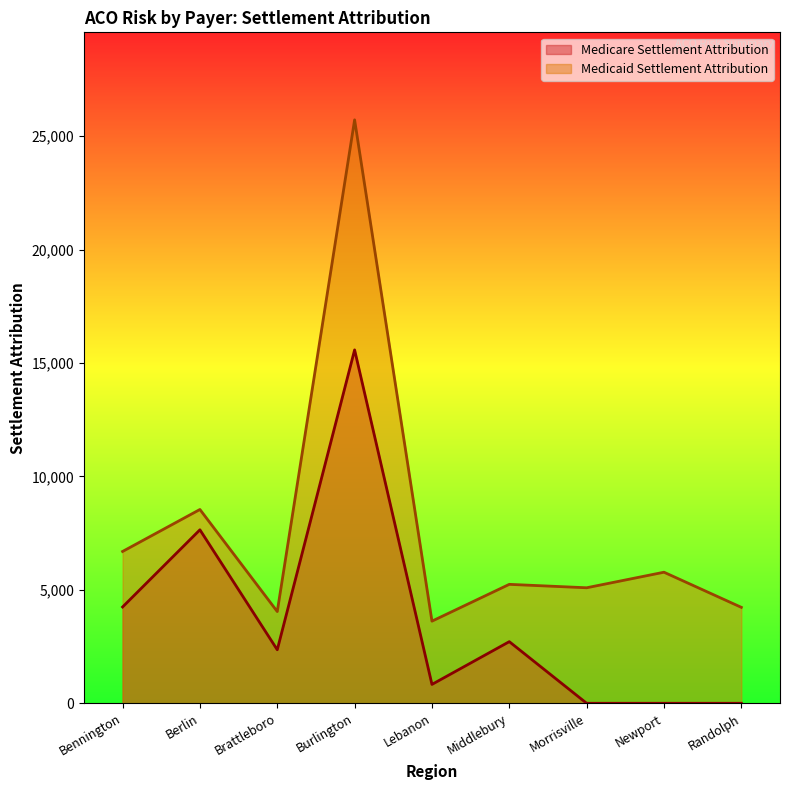

True or false: Medicaid Settlement Attribution and Medicare Settlement Attribution intersect in this chart.

False